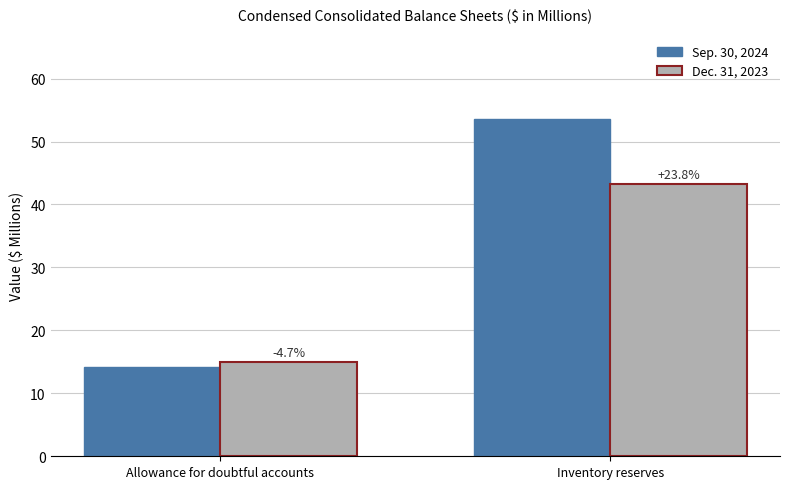

What are all the series names shown in the legend?

Sep. 30, 2024, Dec. 31, 2023